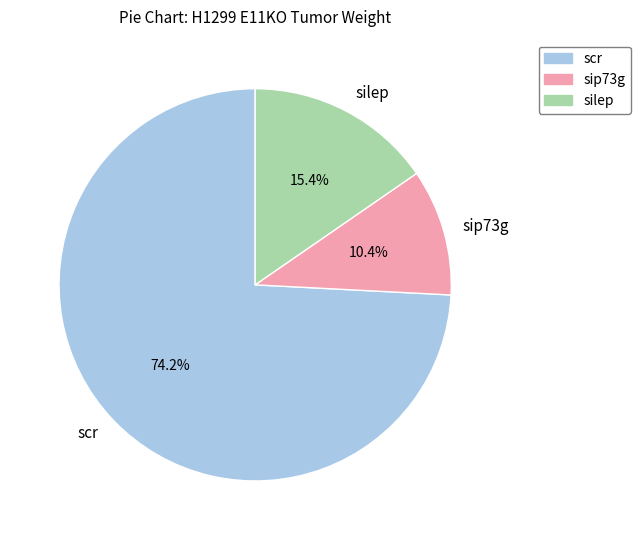

What percentage is the silep slice, to the nearest percent?

15%